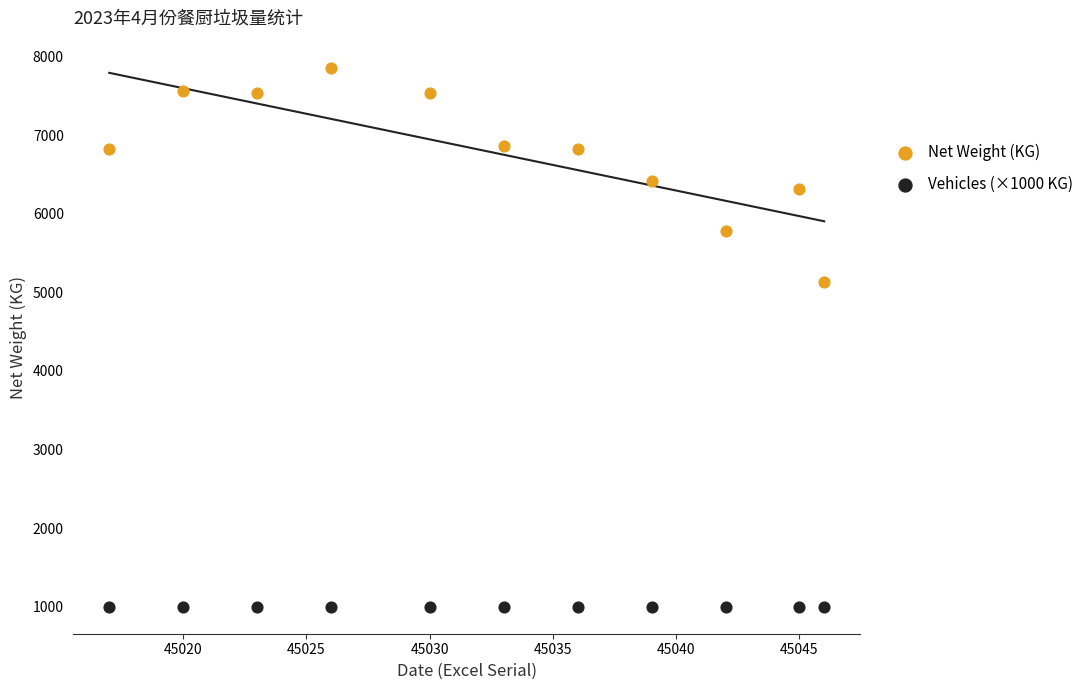

Which series contains the highest Y value?

Net Weight (KG)